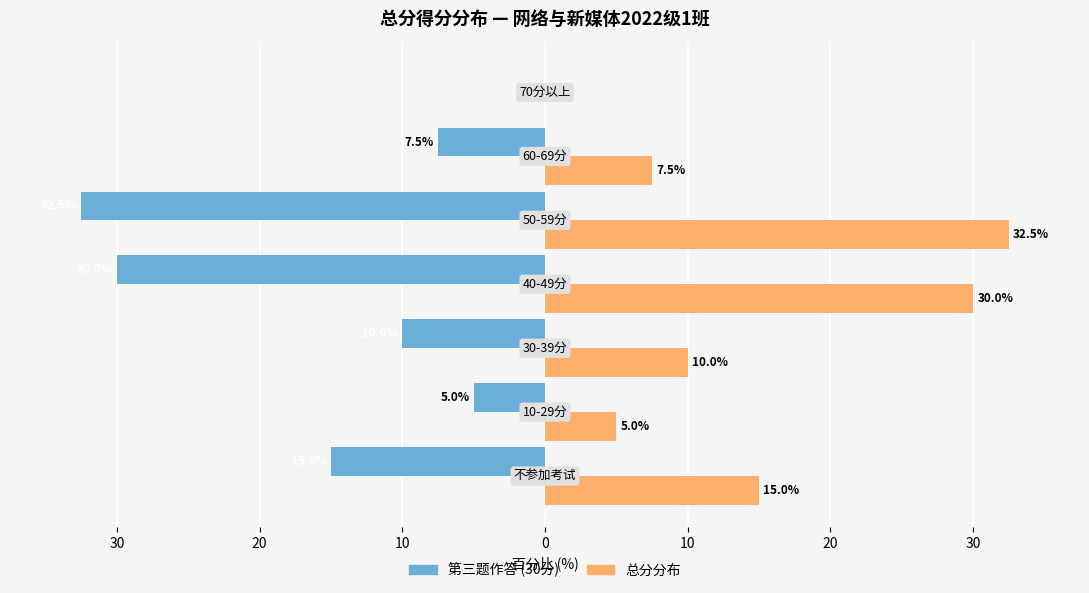

What are all the series names shown in the legend?

第三题作答 (30分), 总分分布